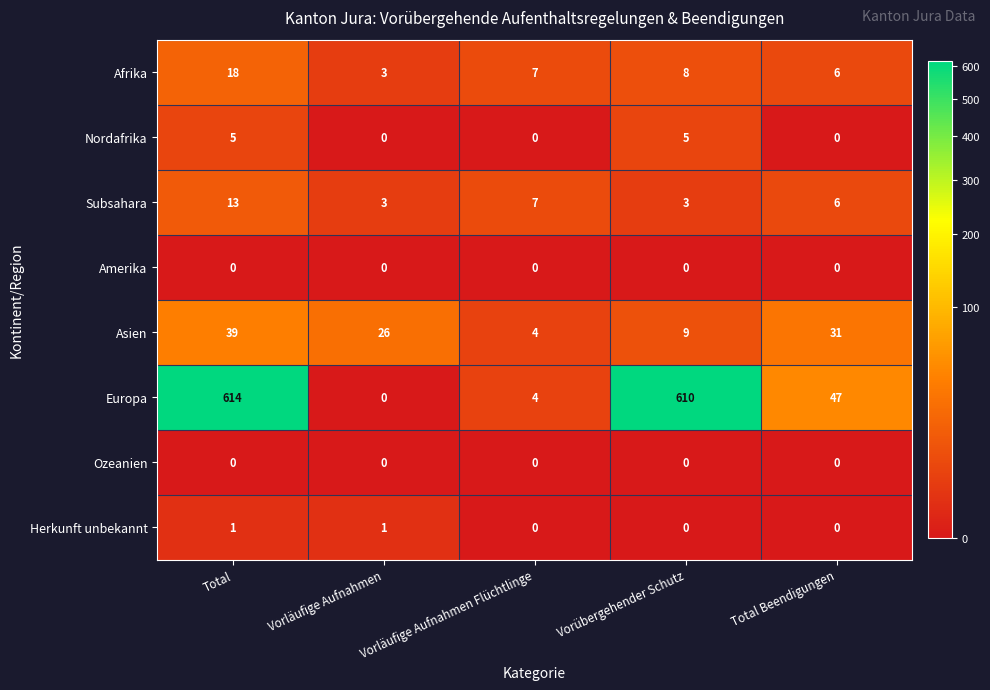

Which series has the largest range (max minus min)?

Europa